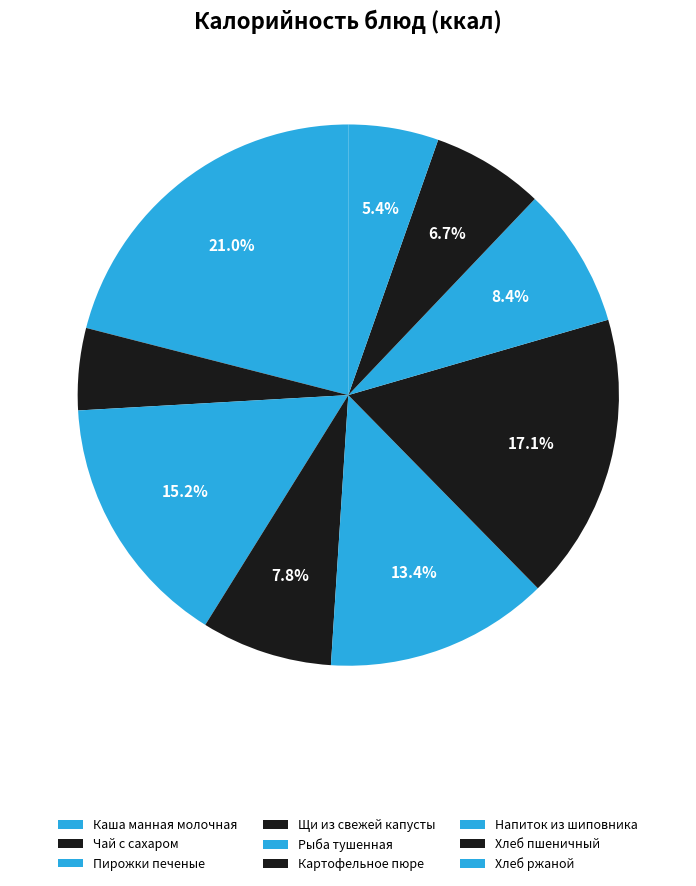

Which slice is the largest?

Каша манная молочная